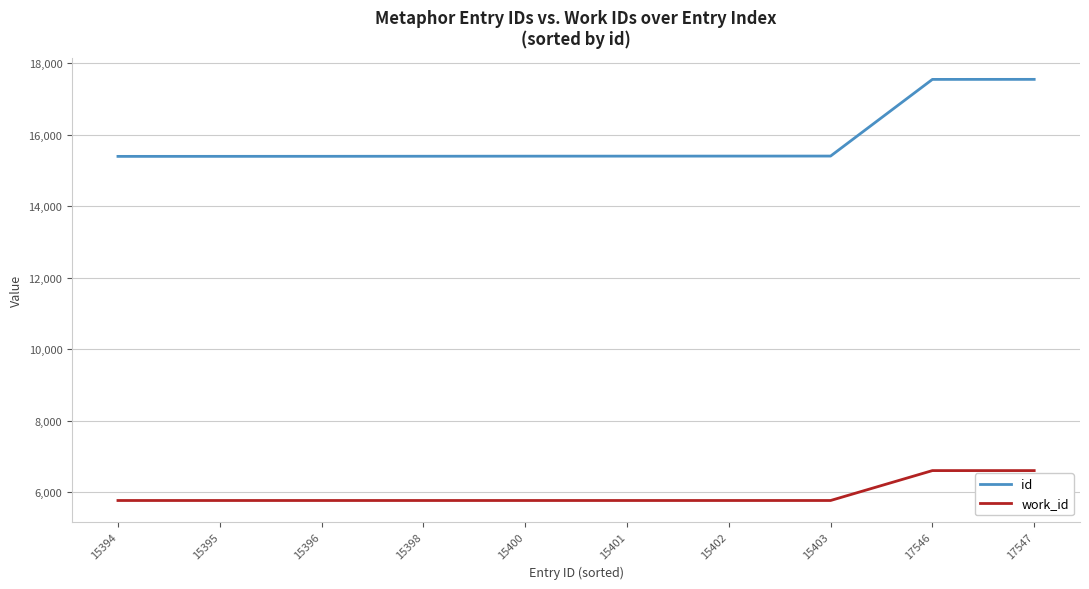

True or false: id and work_id cross at least once.

False